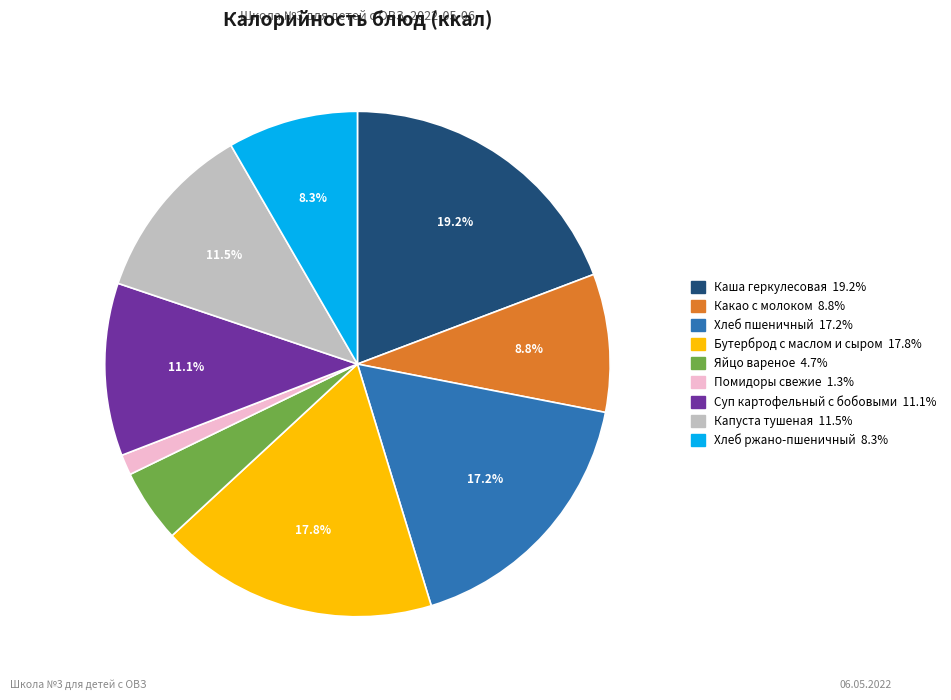

Between Суп картофельный с бобовыми and Хлеб пшеничный, which is larger?

Хлеб пшеничный